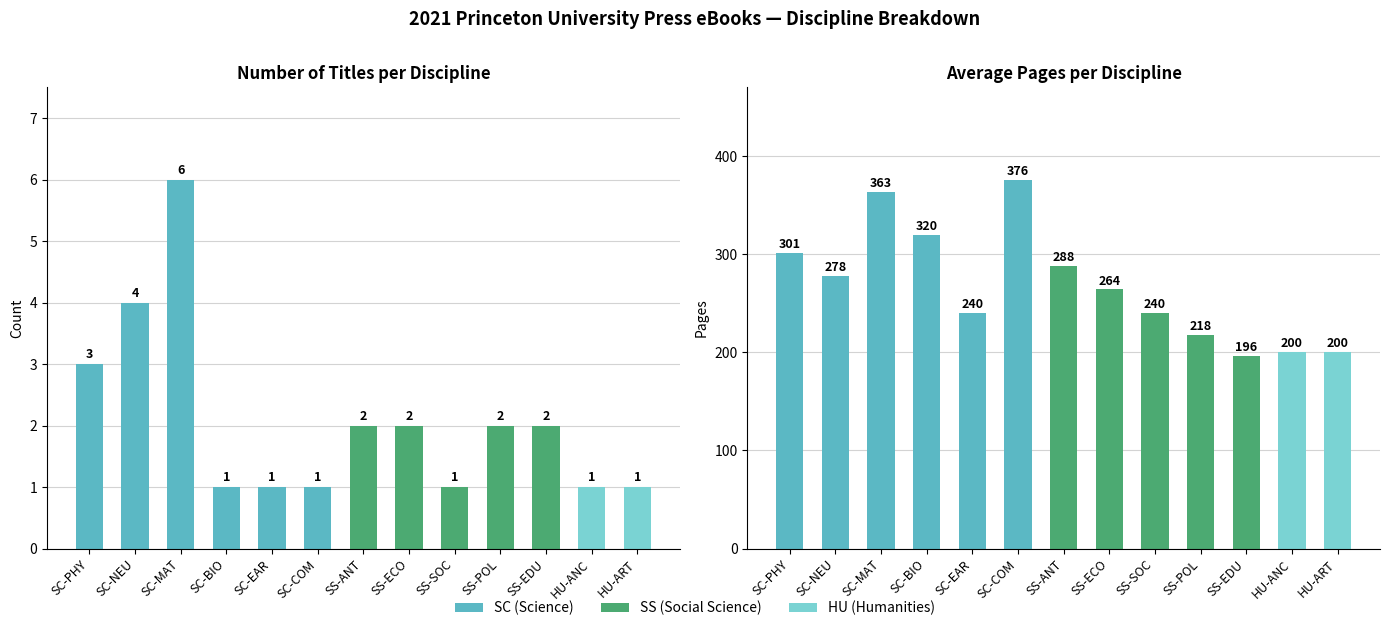

What is the difference between the second highest and minimum values in the Number of Titles series?

3